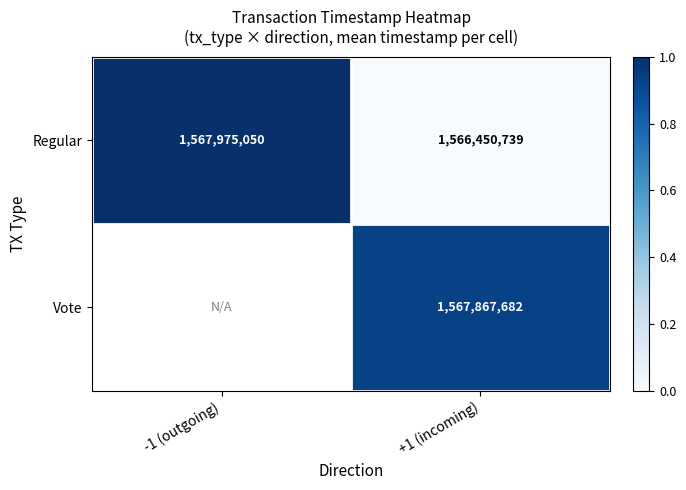

Rank the series at +1 (incoming) from highest to lowest value.

Vote, Regular